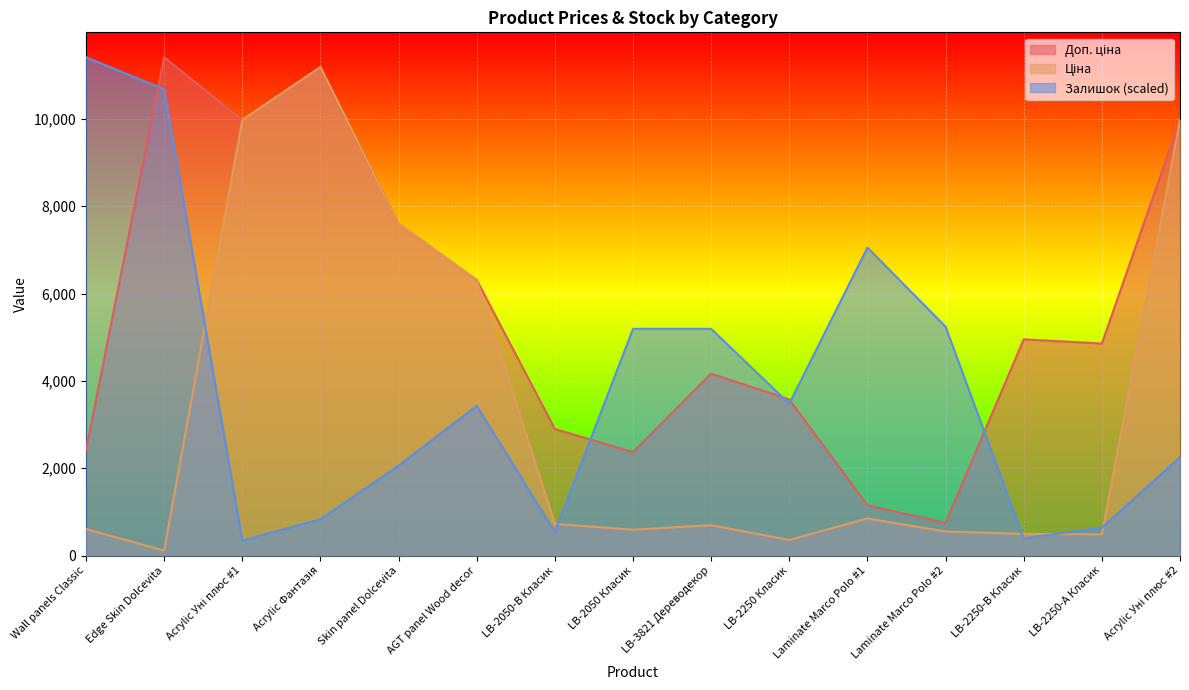

Rank the series by their average value, from highest to lowest.

Доп. ціна, Залишок, Ціна